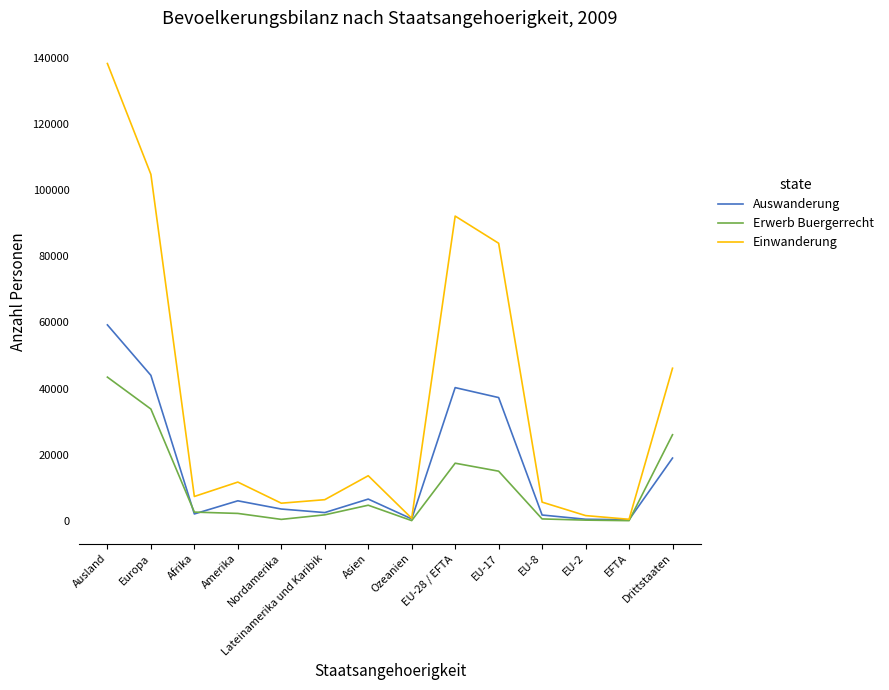

Which series has the largest total across all categories?

Einwanderung